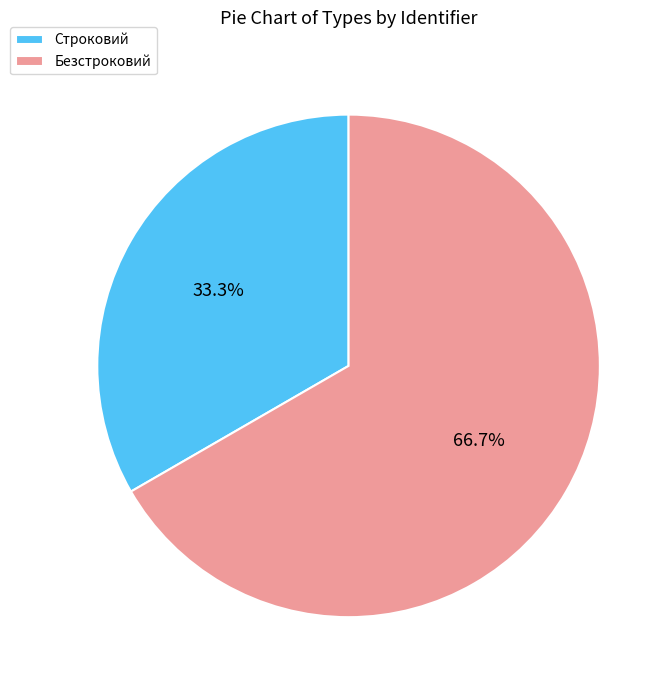

How many segments does this pie chart have?

2